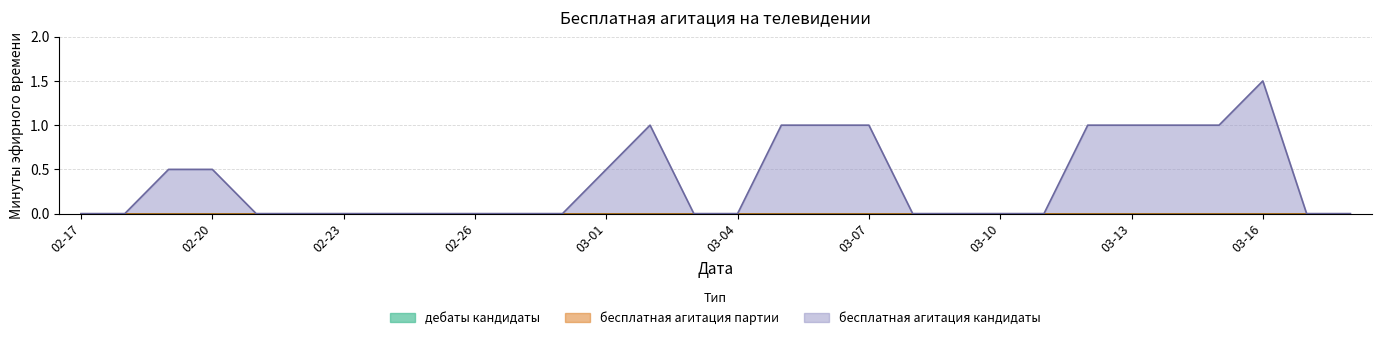

True or false: бесплатная агитация партии and бесплатная агитация кандидаты intersect in this chart.

False